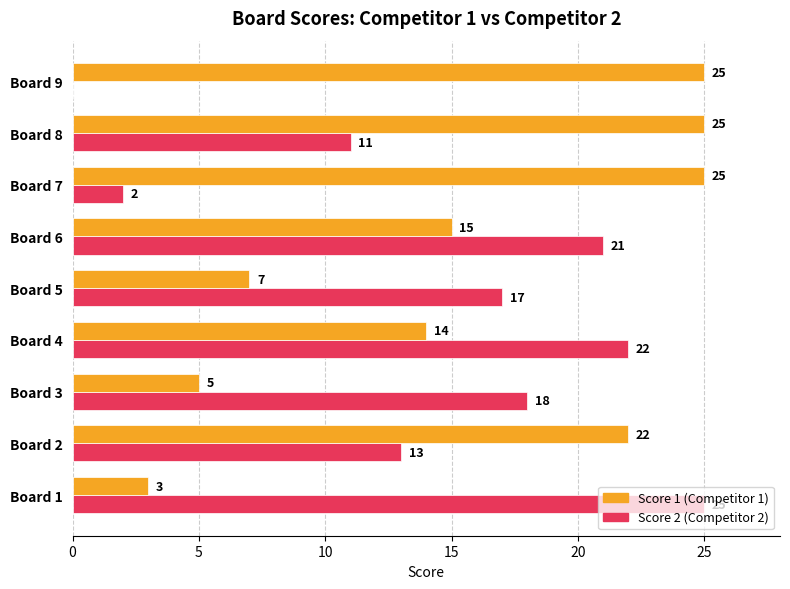

What is the greatest value displayed?

25